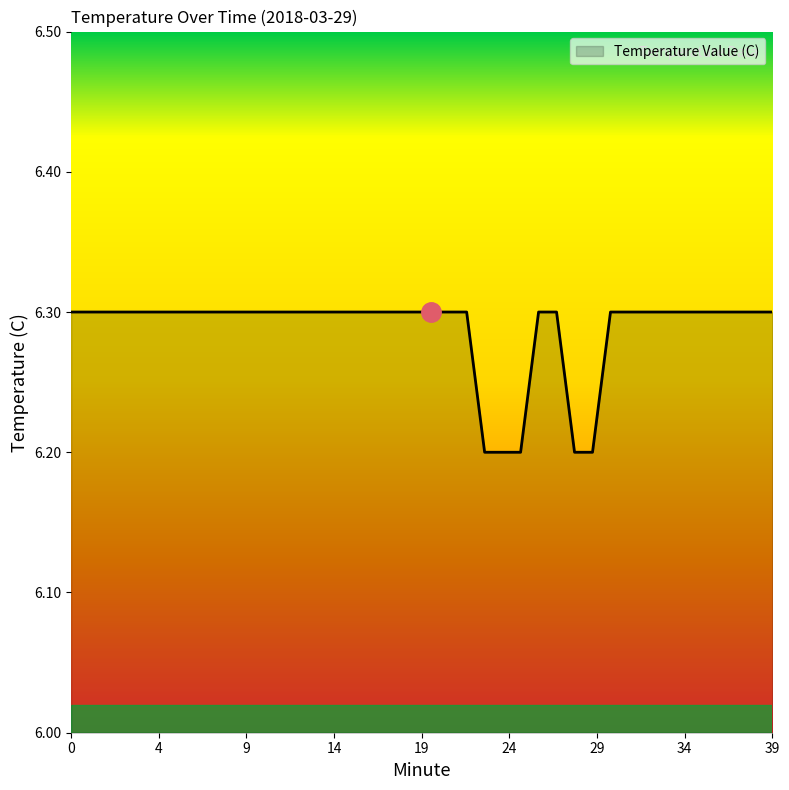

What is the smallest value displayed?

6.2